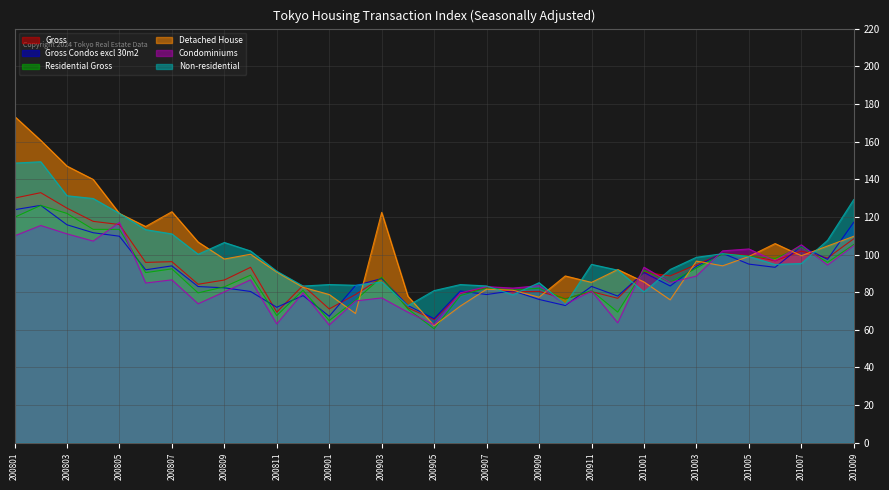

Rank the categories by Non-residential value from lowest to highest.

200904, 200910, 200908, 201001, 200905, 200812, 200907, 200902, 200906, 200901, 200909, 200903, 200811, 200912, 201002, 201006, 200911, 201007, 201003, 201005, 200808, 201004, 200810, 200809, 201008, 200807, 200806, 200805, 201009, 200804, 200803, 200801, 200802